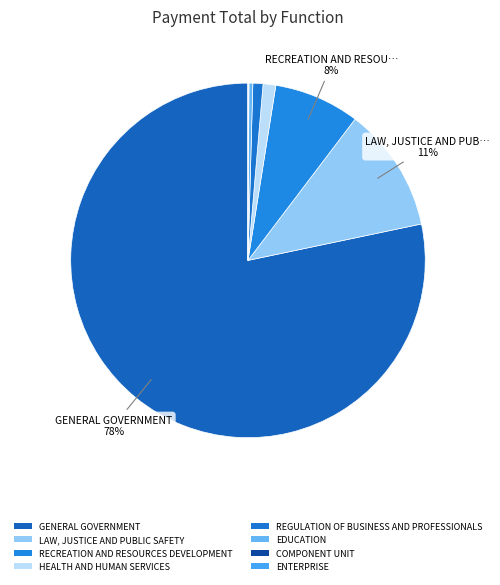

Which category has the smallest portion of the pie?

ENTERPRISE